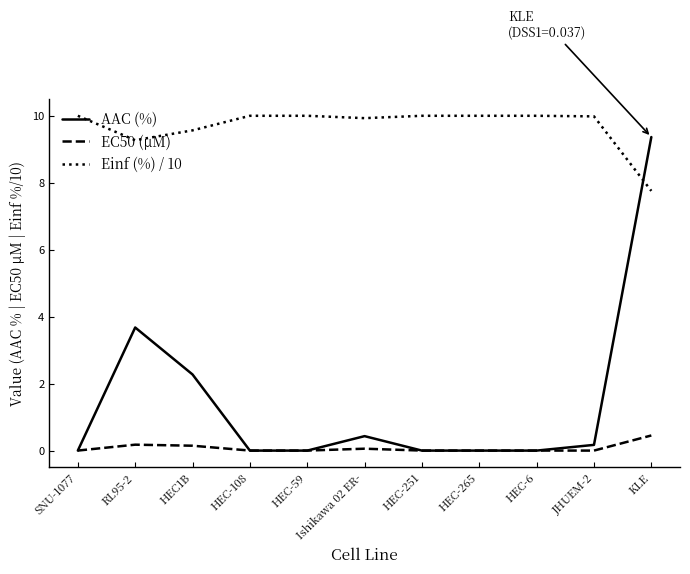

Between RL95-2 and HEC-59, which series saw the biggest shift?

AAC (%)